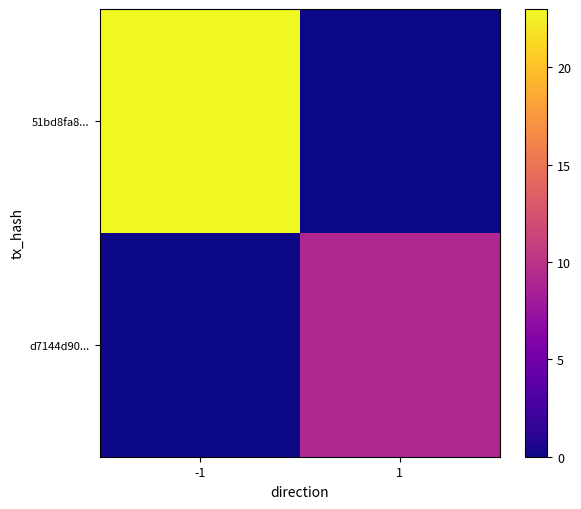

Which series has the largest total across all categories?

51bd8fa8...